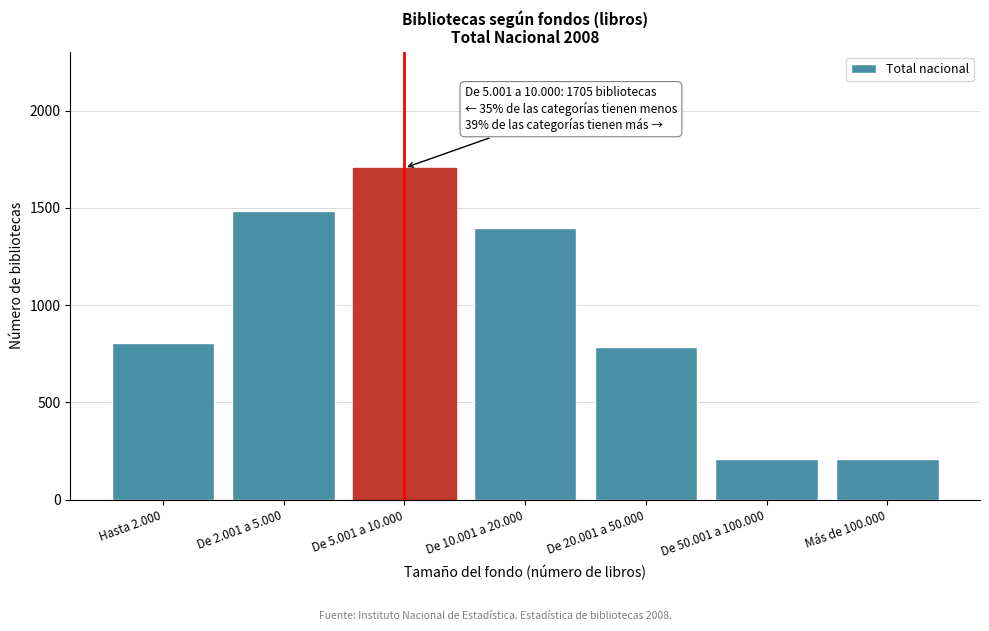

What is the ratio of the value at De 5.001 a 10.000 to the value at De 50.001 a 100.000?

8.0